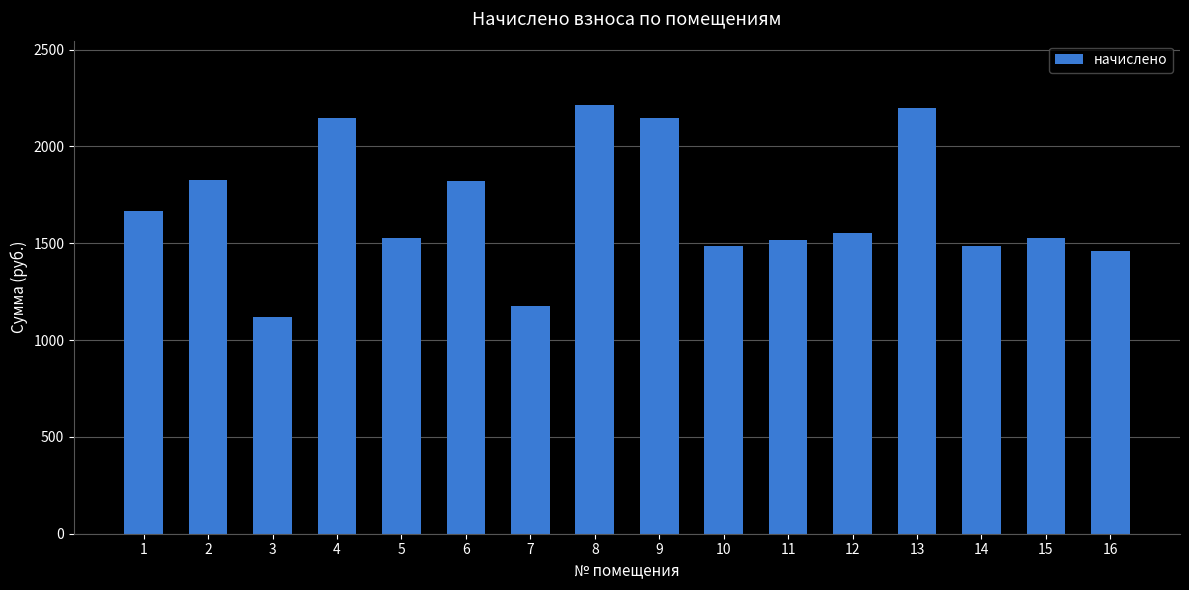

The chart shows a value of 704.5 at 10. True or false?

False